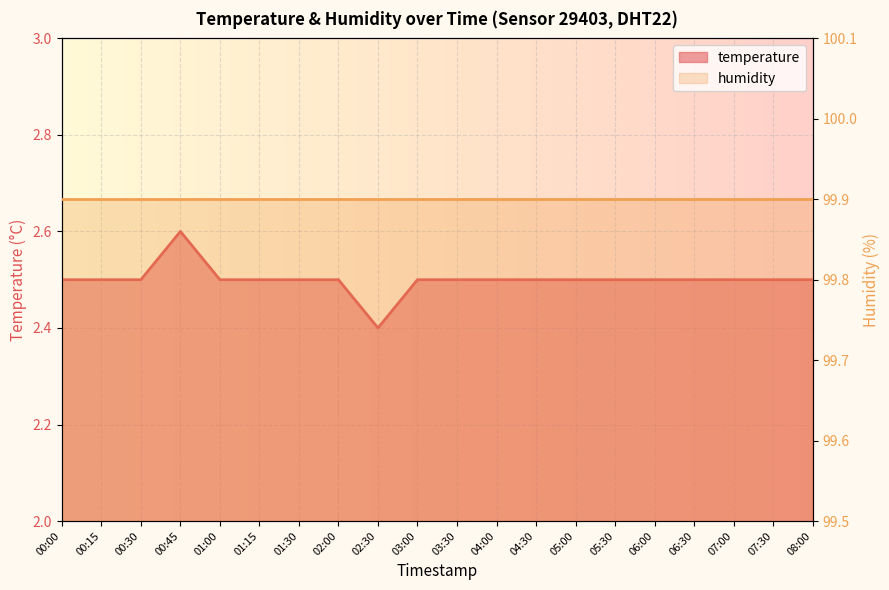

Is it true that the value at 06:30 is 2.5?

True